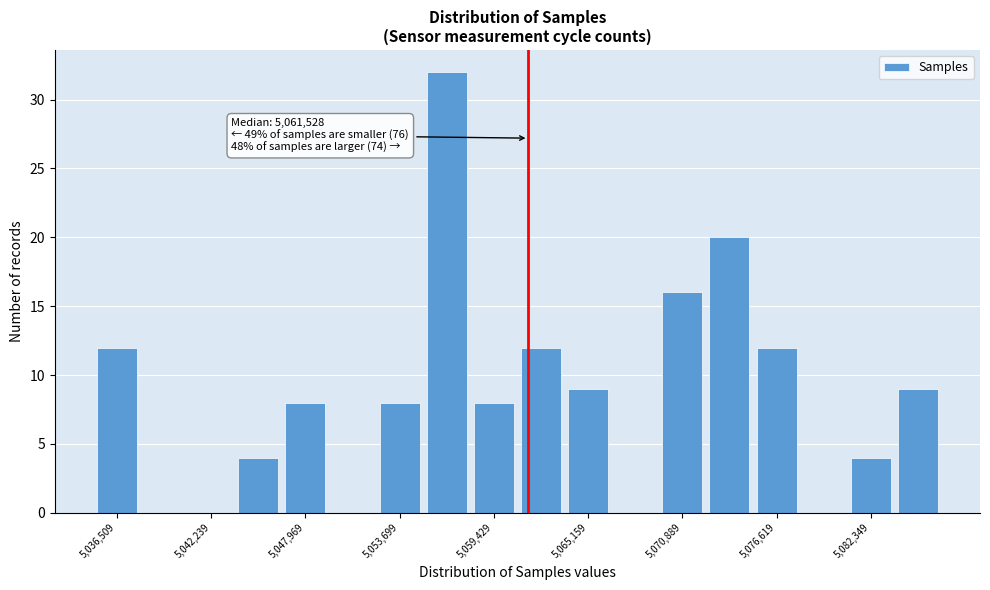

Around what value on the x-axis is the tallest bar? Give the approximate position of its centre, as read against the axis.

5057000